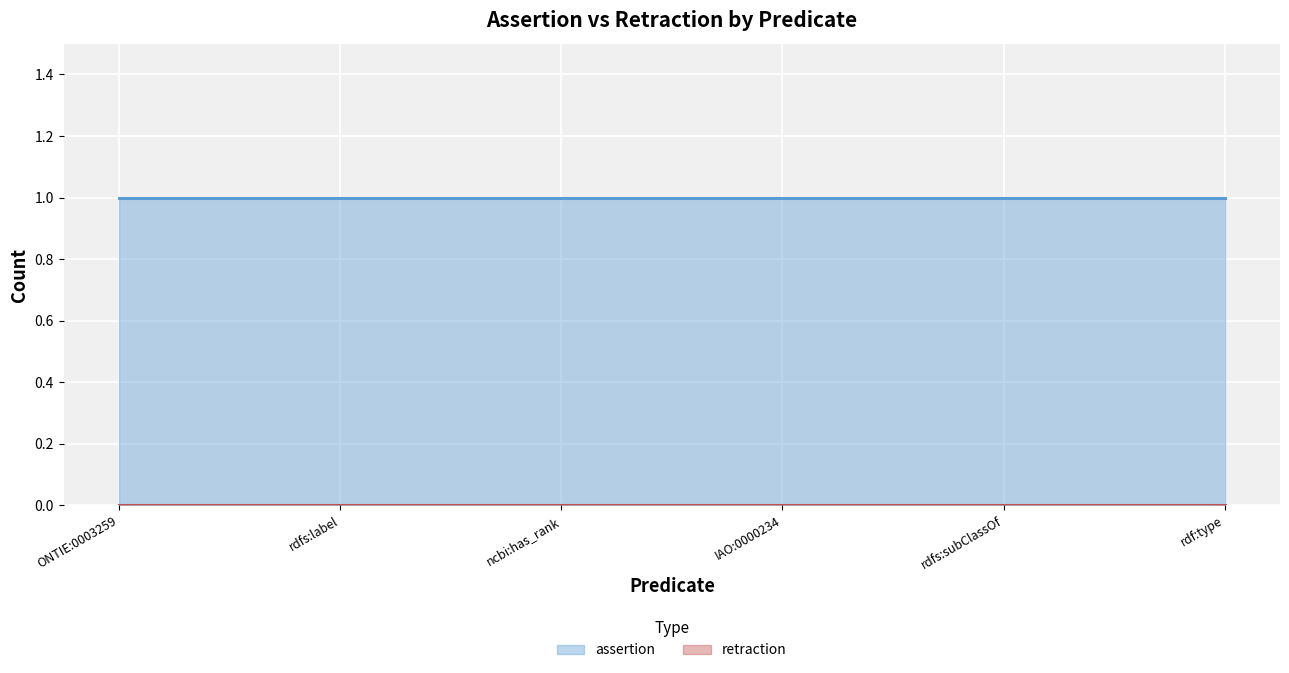

True or false: retraction has more than 2 interior local peaks.

False